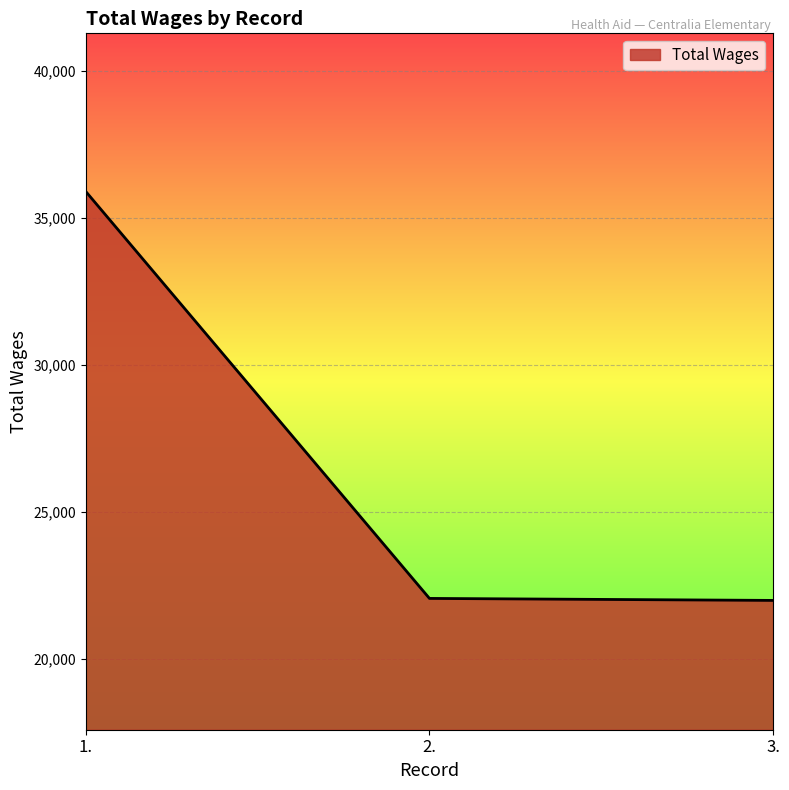

How many categories are shown in the chart?

3